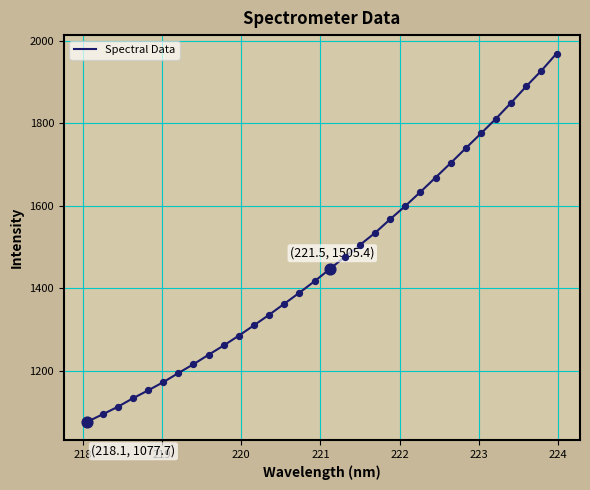

What is the difference between the maximum and minimum values?

890.9